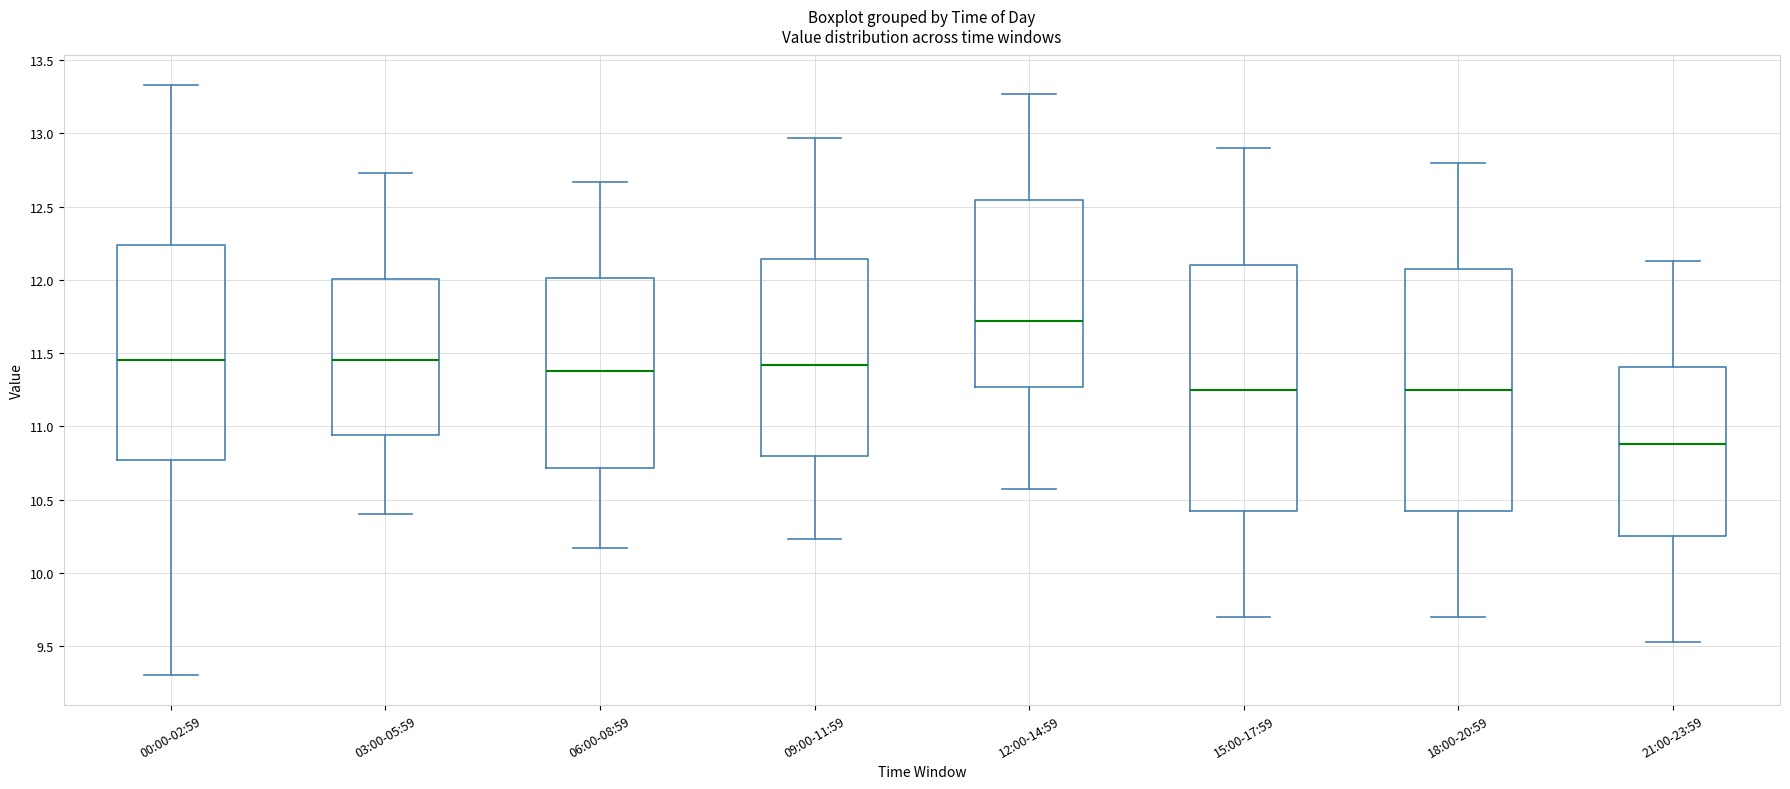

Where does the median line of the box for 15:00-17:59 sit on the y-axis? The values are not printed on the chart, so give them approximately, as read against the axis.

11.25